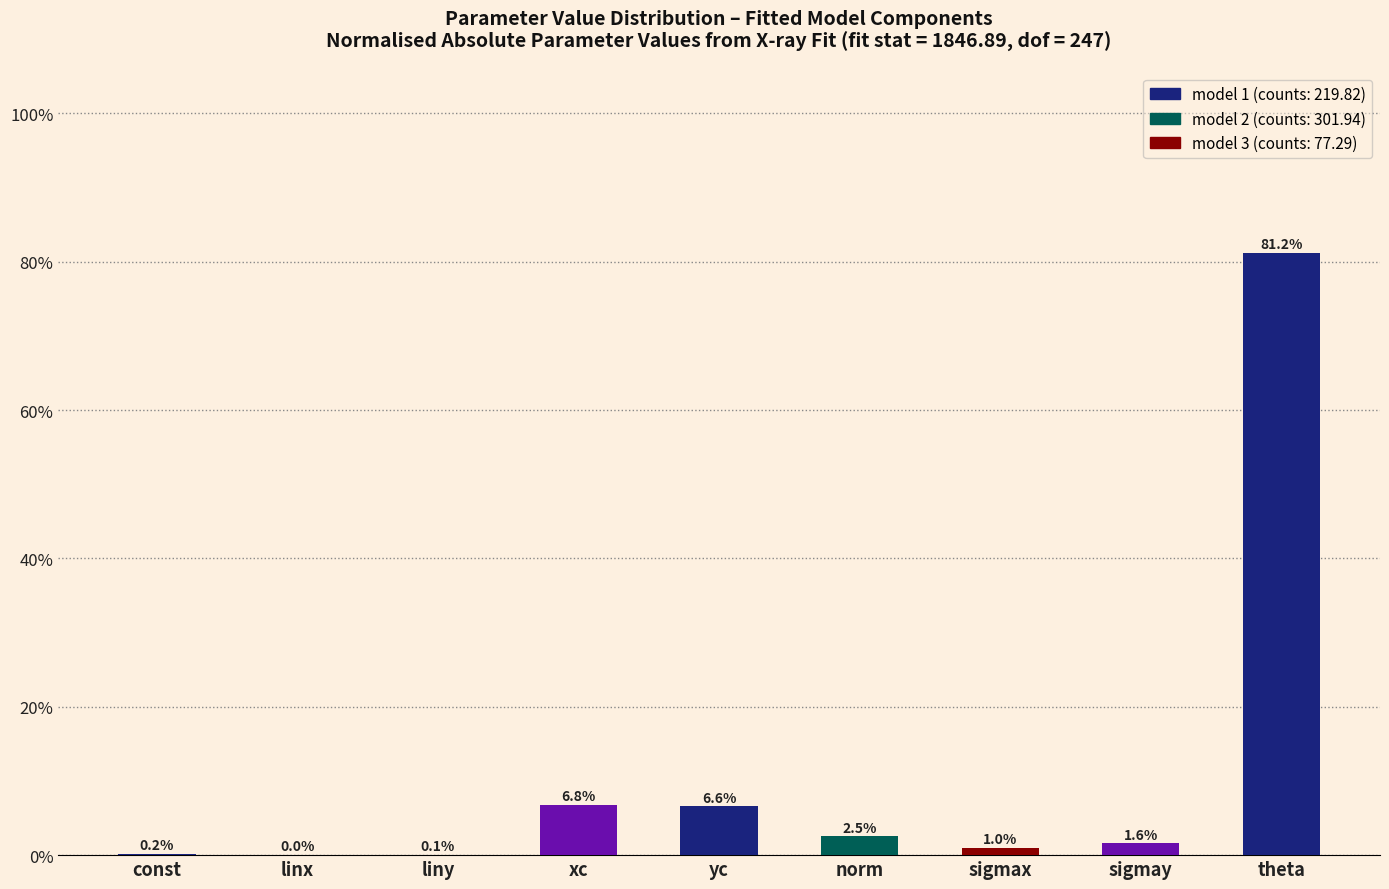

What is the sum of all values?

100.0